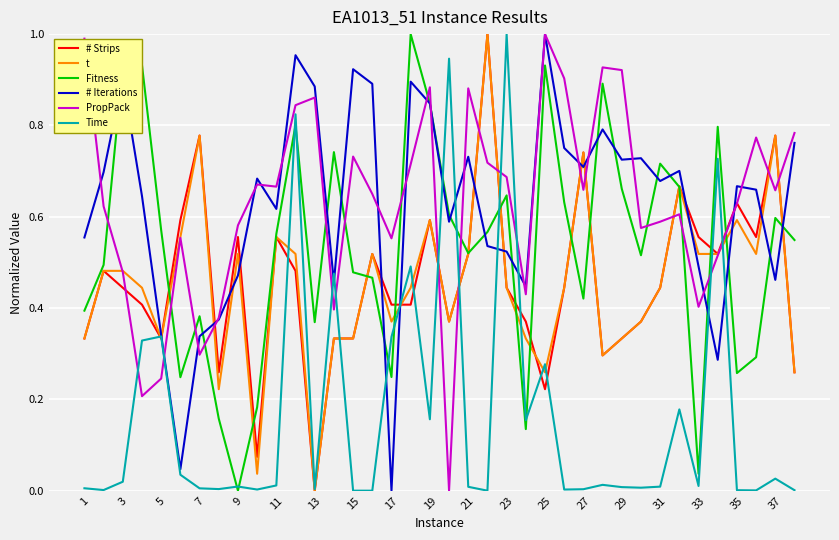

What are all the series names shown in the legend?

# Strips, t, Fitness, # Iterations, PropPack, Time